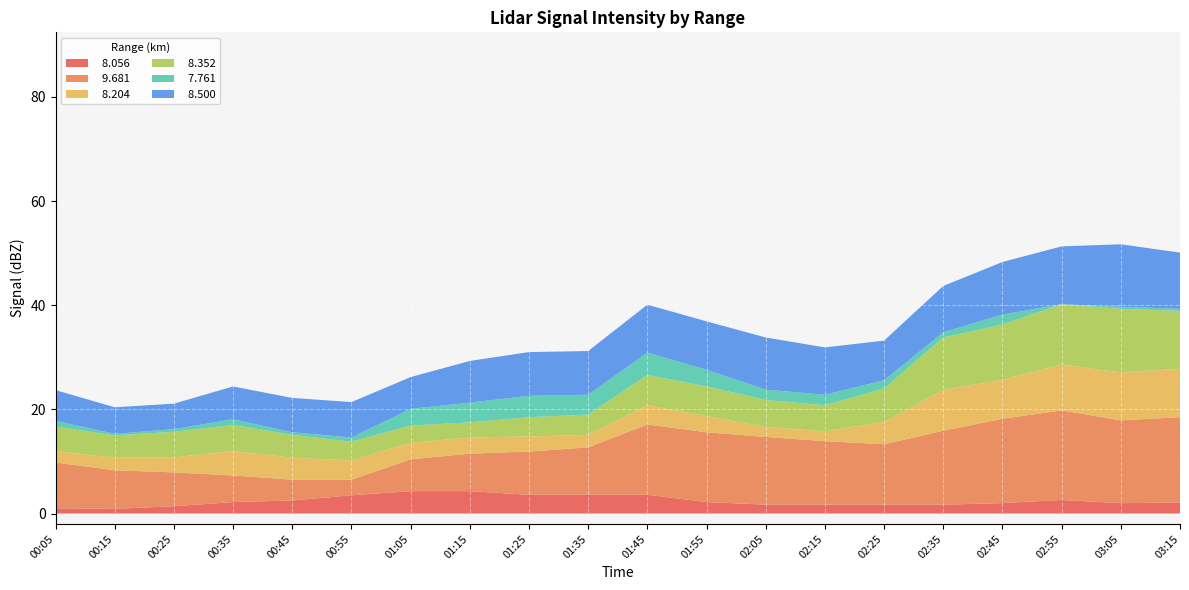

Reading left to right, extract all data points from this chart.

  8.056: 1.0	0.9	1.4	2.2	2.5	3.5	4.3	4.3	3.6	3.6	3.6	2.2	1.7	1.7	1.7	1.7	2.0	2.6	2.0	2.1
  9.681: 8.8	7.4	6.5	5.1	4.0	3.0	6.1	7.2	8.3	9.1	13.5	13.4	13.0	12.2	11.6	14.2	16.2	17.2	15.9	16.4
  8.204: 2.2	2.4	2.9	4.7	4.2	3.7	3.2	3.1	2.9	2.4	3.7	3.1	1.9	1.9	4.3	7.8	7.5	8.8	9.2	9.3
  8.352: 4.7	4.3	4.9	5.0	4.4	3.6	3.3	2.9	3.7	3.9	5.8	5.7	5.2	5.0	6.4	10.1	10.6	11.6	12.2	11.1
  7.761: 1.1	0.3	0.5	1.1	0.5	0.8	3.2	3.8	4.1	3.8	4.3	3.2	2.0	2.0	1.6	1.0	1.9	0.0	0.4	0.4
  8.500: 5.9	5.1	4.9	6.3	6.6	6.8	6.1	8.0	8.4	8.4	9.2	9.3	10.0	9.1	7.6	8.9	10.1	11.1	12.0	10.8